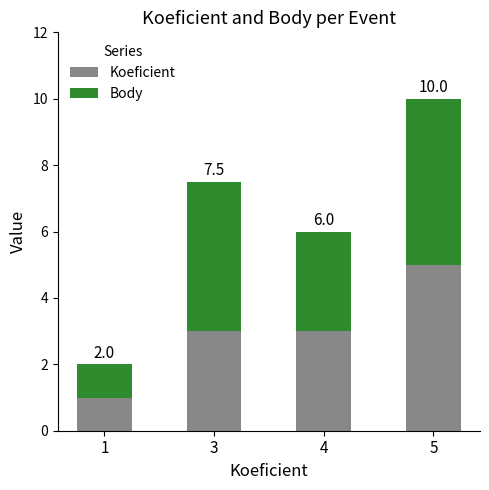

Rank the categories by Koeficient value from highest to lowest.

5, 3, 4, 1